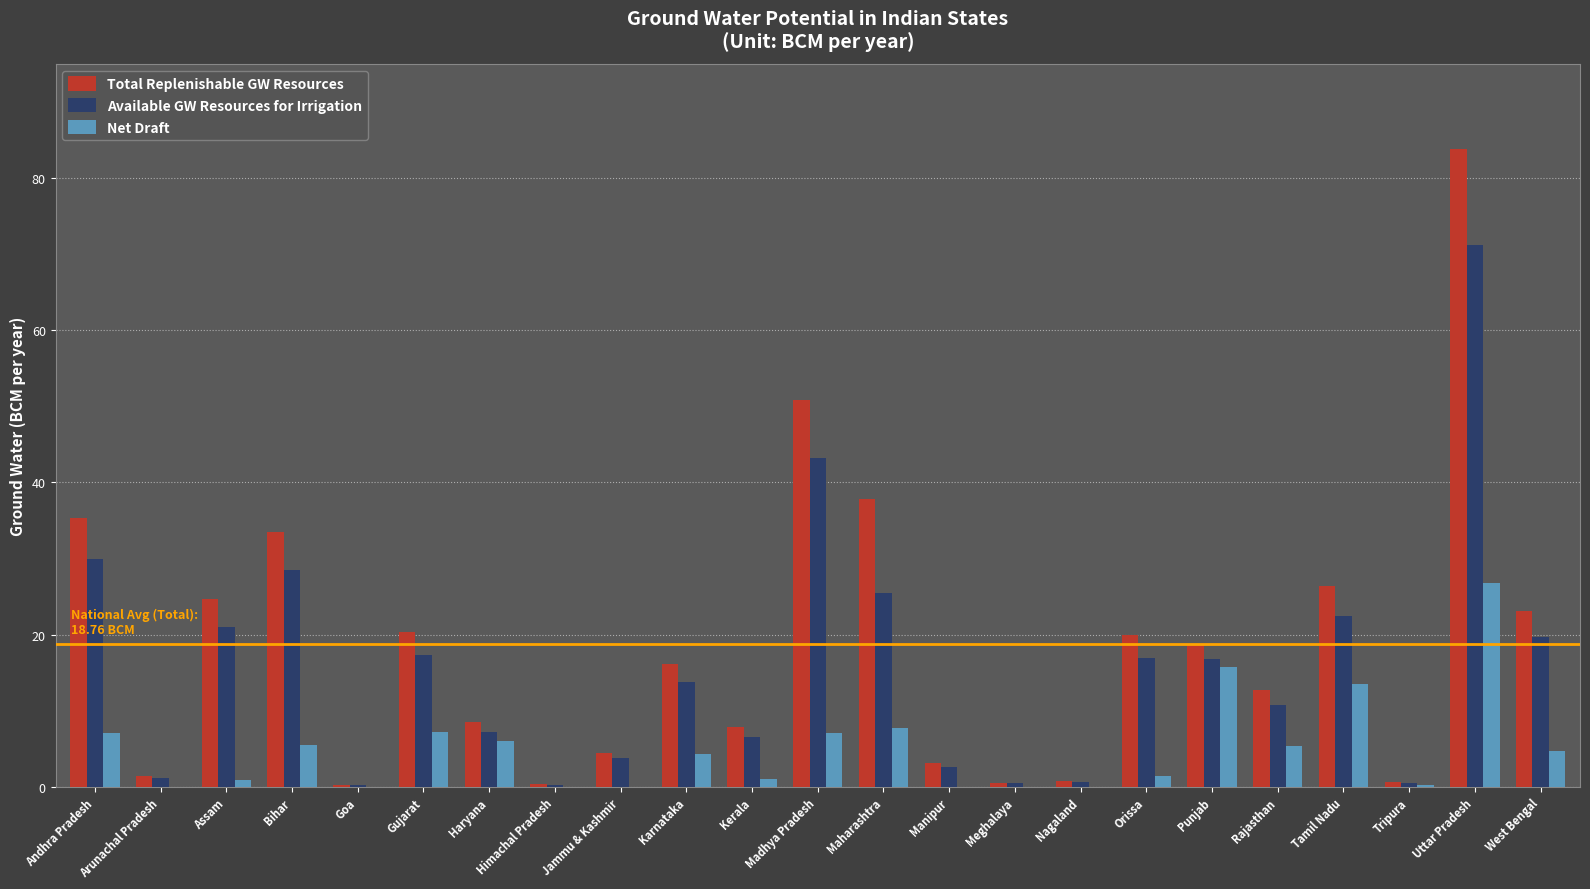

What is the sum of the Total Replenishable GW Resources values at Tamil Nadu and Assam?

51.1